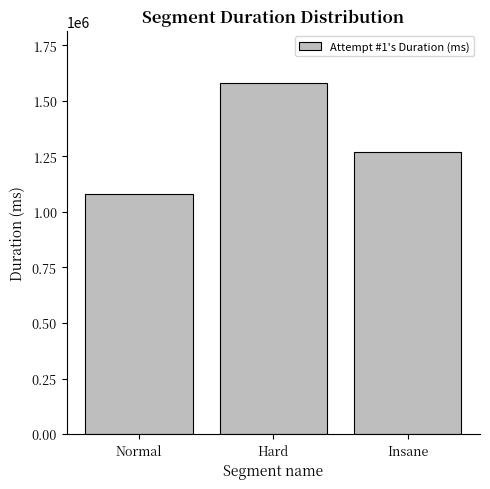

Count the values in the range 1078863 to 1578513.

3